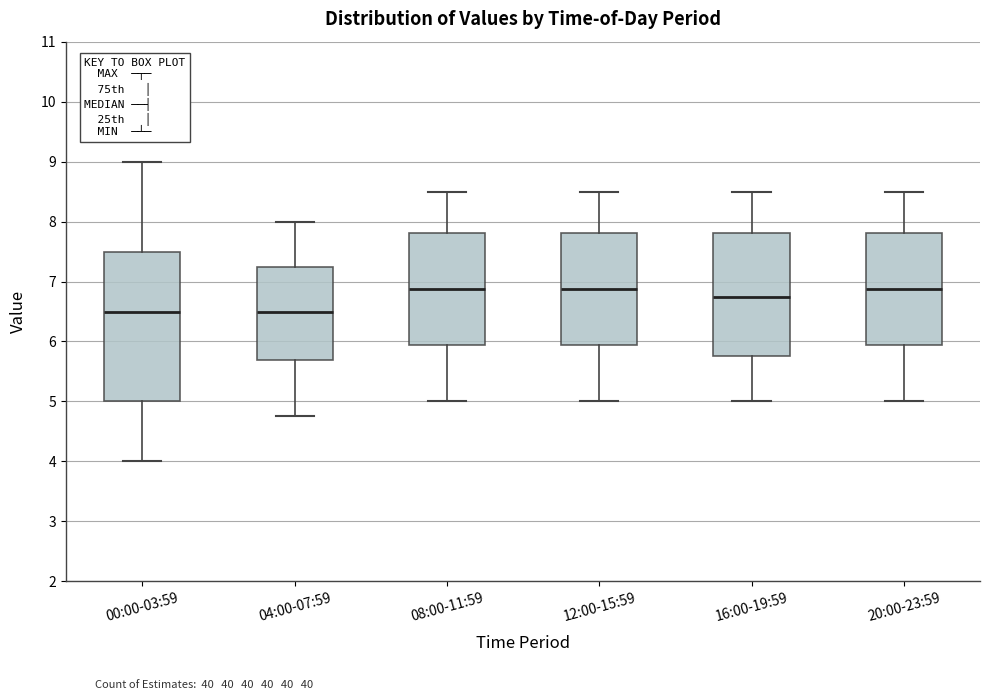

Reading left to right, read every box against the y-axis: the position of its median line, the range the box covers, and the ends of its whiskers. The values are not printed on the chart, so give them approximately, as read against the axis.

00:00-03:59: median 6.5, box 5.0 to 7.5, whiskers 4.0 to 9.0
04:00-07:59: median 6.5, box 5.7 to 7.3, whiskers 4.8 to 8.0
08:00-11:59: median 6.9, box 5.9 to 7.8, whiskers 5.0 to 8.5
12:00-15:59: median 6.9, box 5.9 to 7.8, whiskers 5.0 to 8.5
16:00-19:59: median 6.8, box 5.8 to 7.8, whiskers 5.0 to 8.5
20:00-23:59: median 6.9, box 5.9 to 7.8, whiskers 5.0 to 8.5